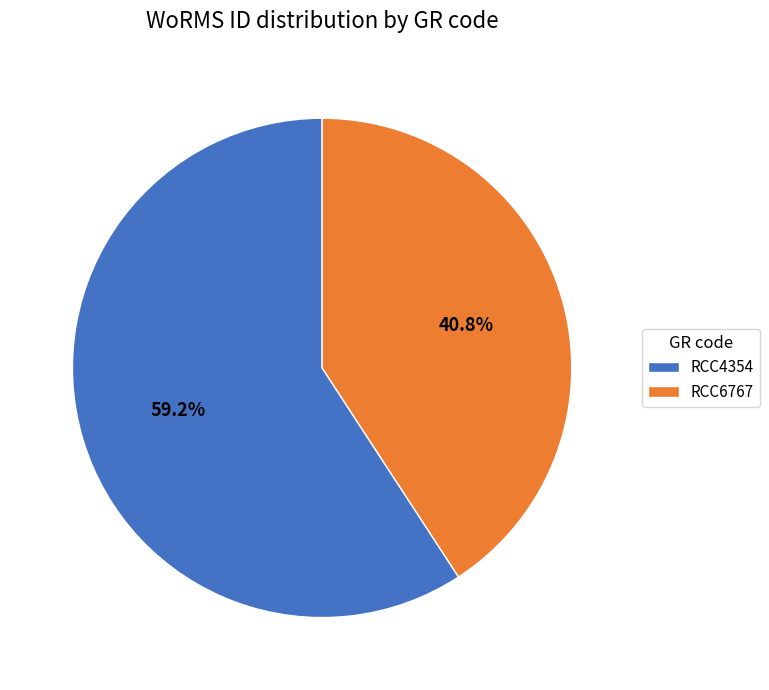

Rank the categories by value from lowest to highest.

RCC6767, RCC4354